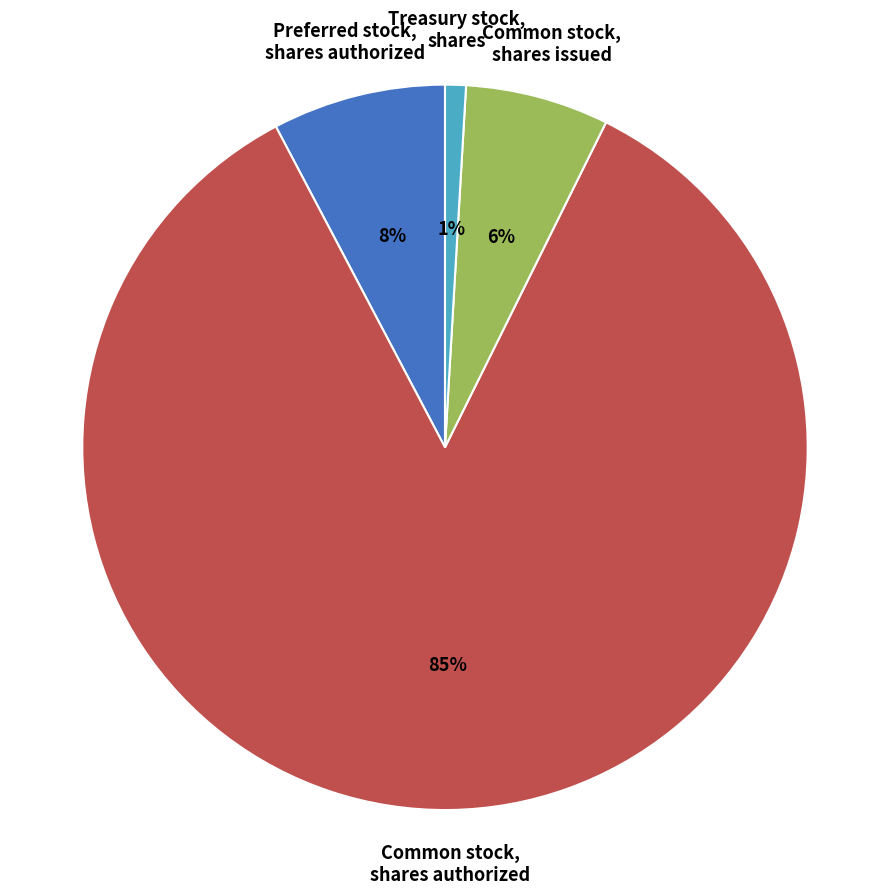

Which slice is the smallest?

Treasury stock, shares